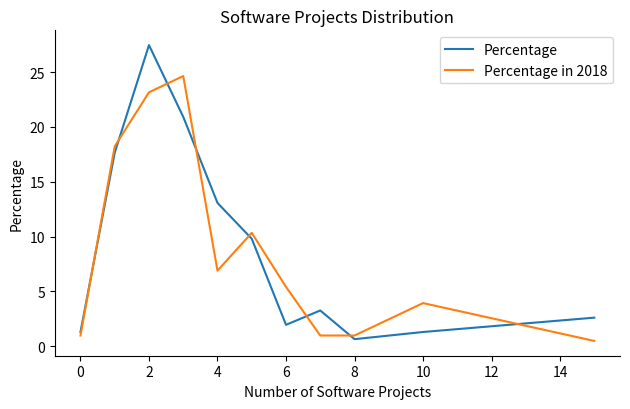

What is the lowest value of the Percentage series?

0.7